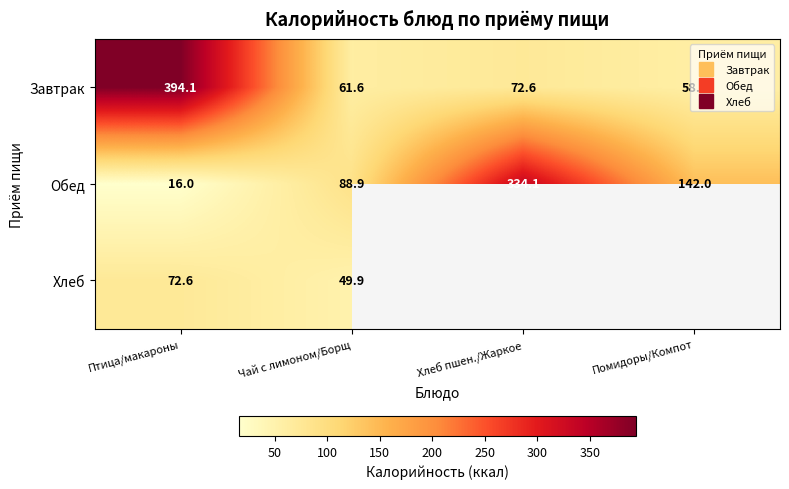

Read the Завтрак value at Хлеб пшен./Жаркое.

72.6